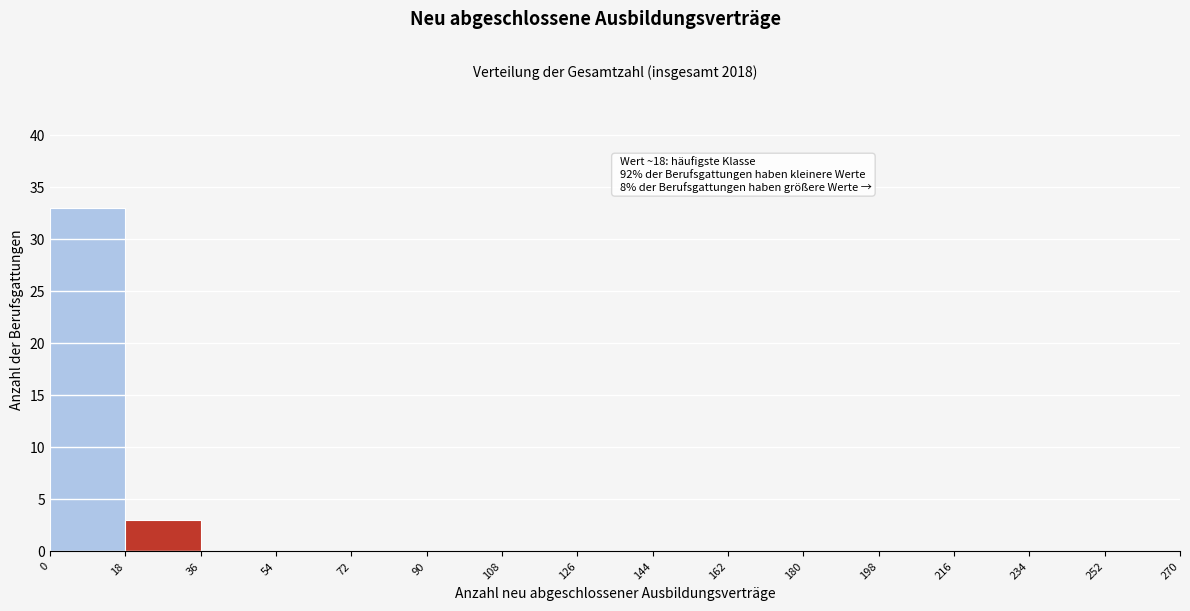

Over which range of the x-axis is the bar tallest?

0 to 18